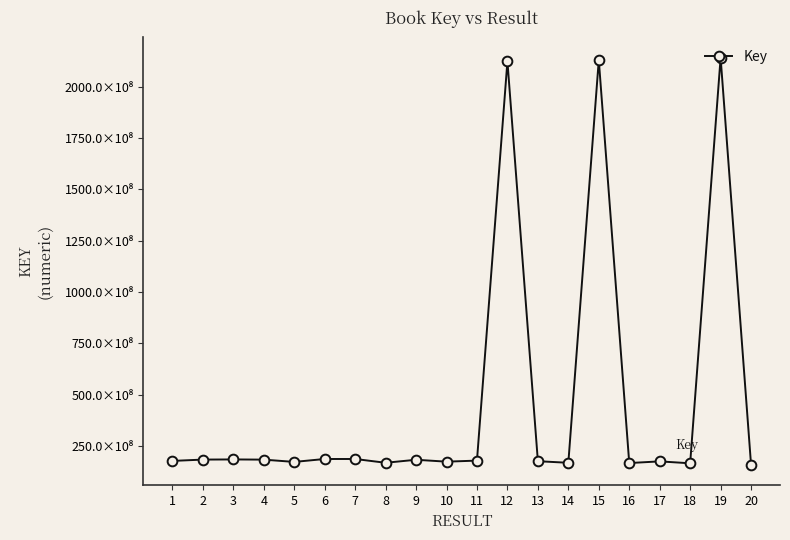

Does the chart have visible grid lines?

No